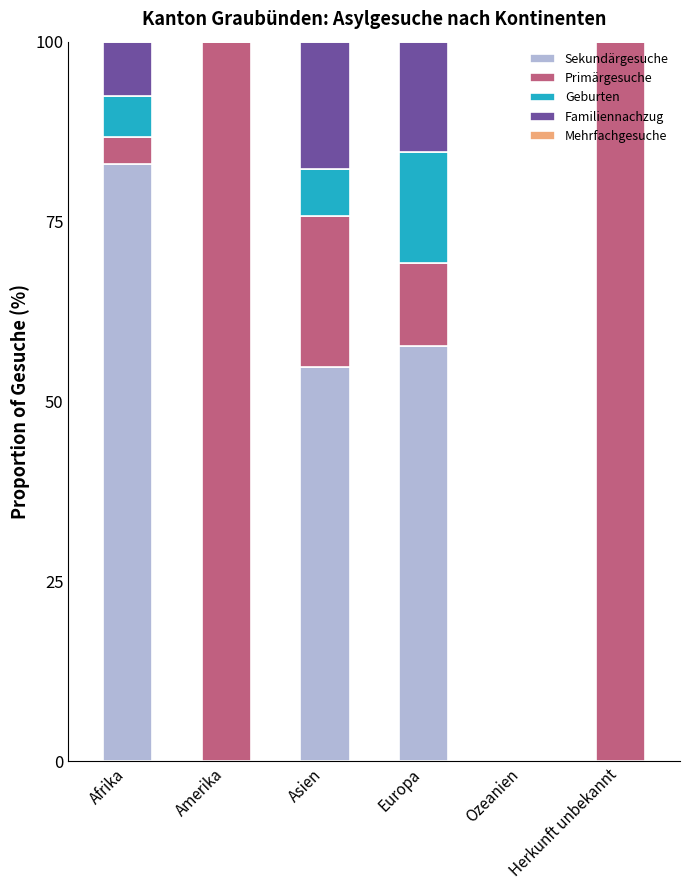

How many series are shown in this chart?

4